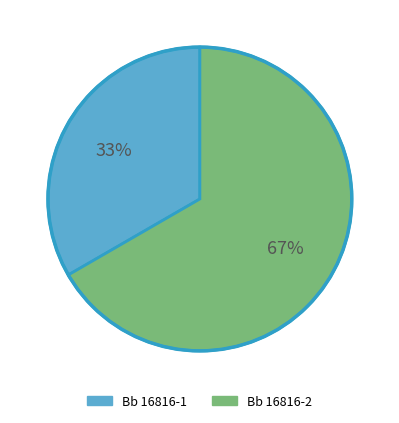

Do Bb 16816-2 and Bb 16816-1 together represent more than half of the pie?

Yes